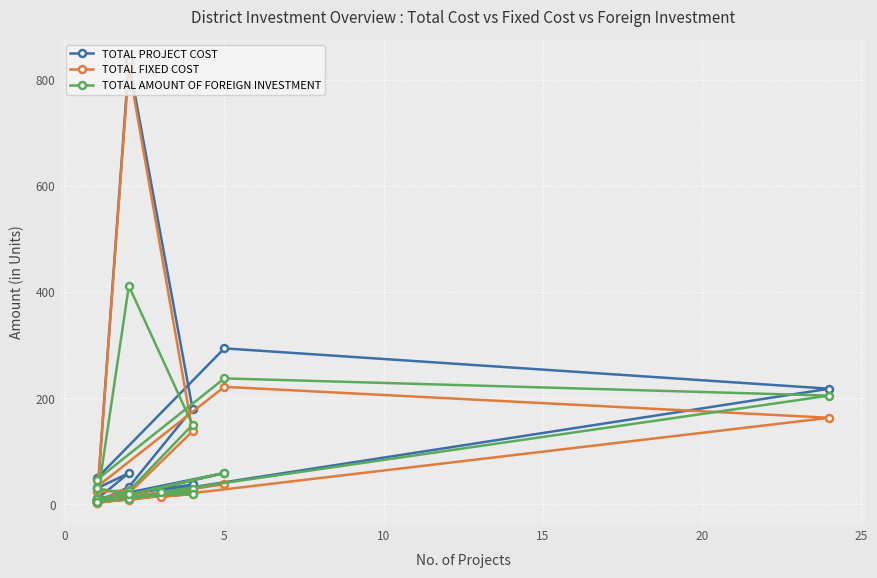

Which series has the widest spread of values?

TOTAL PROJECT COST